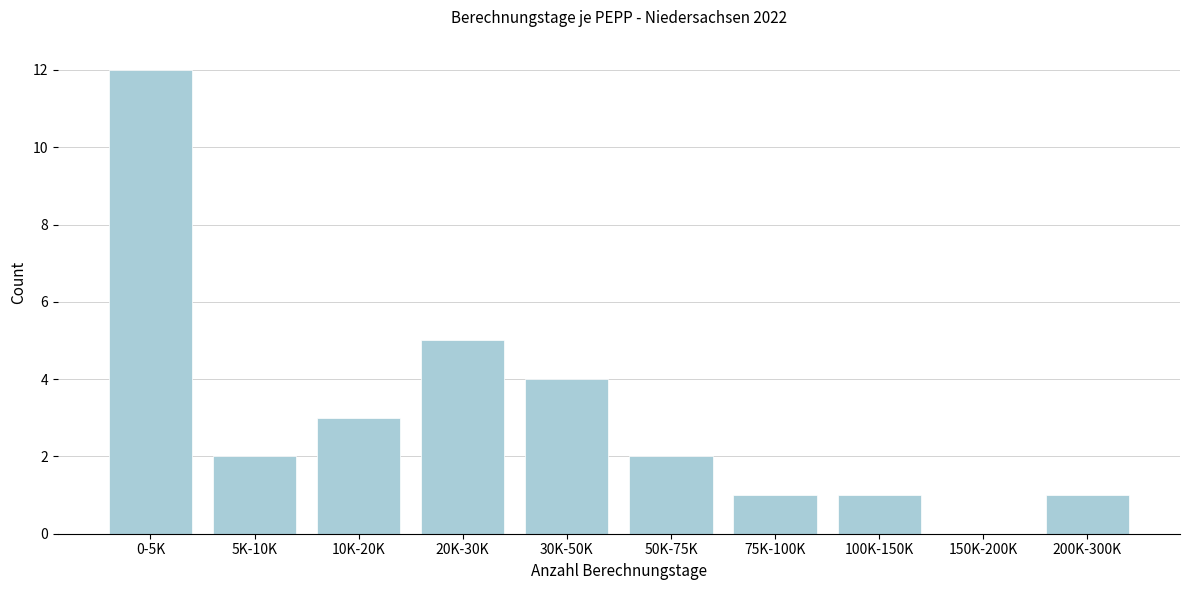

Reading left to right, extract all data points from this chart.

0-5K=12	5K-10K=2	10K-20K=3	20K-30K=5	30K-50K=4	50K-75K=2	75K-100K=1	100K-150K=1	150K-200K=0	200K-300K=1